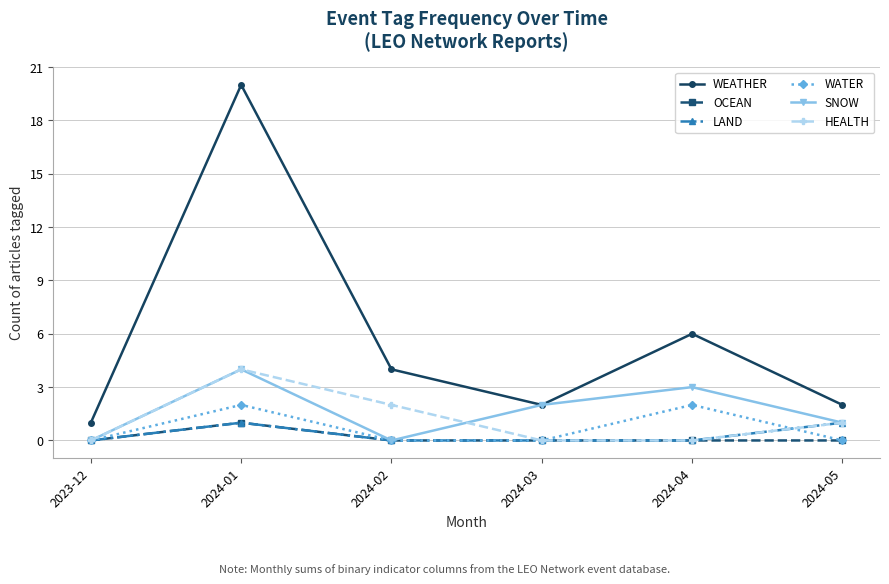

At which label does HEALTH first exceed 1?

2024-01